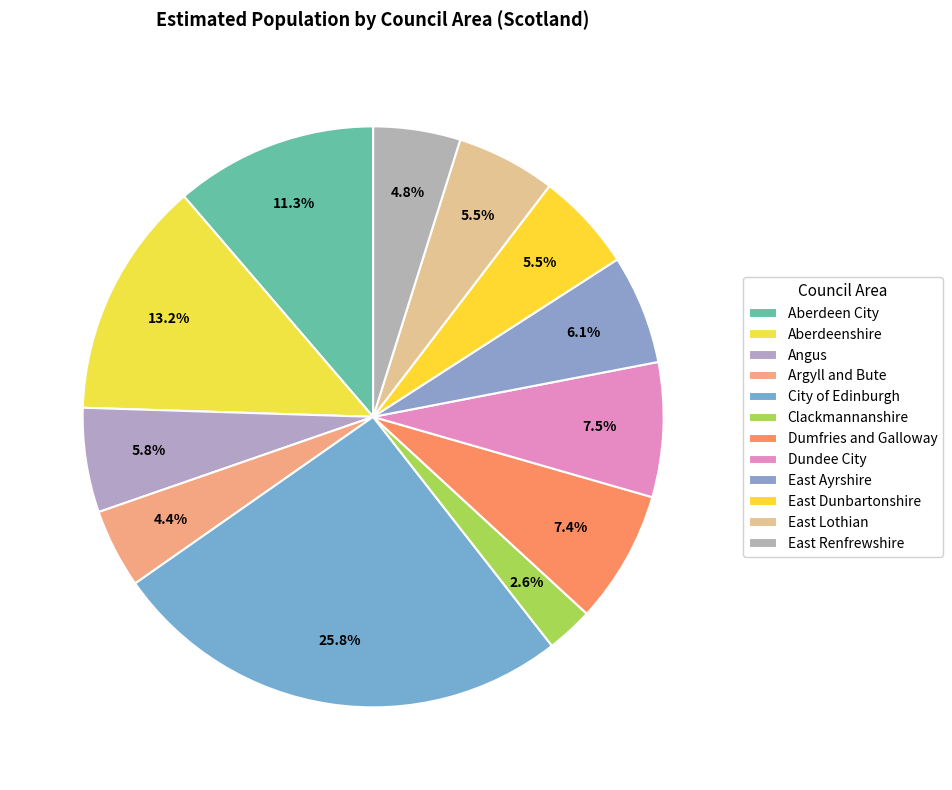

To the nearest percent, what is the difference between the largest and smallest slice percentages?

23%